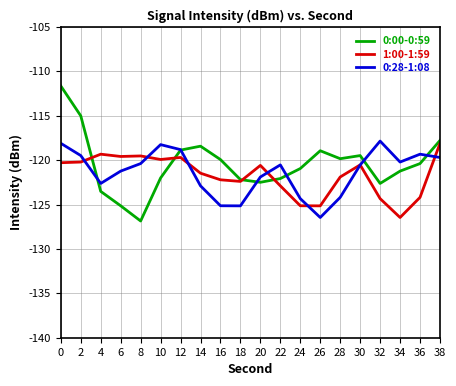

What is the total value across all series at 24?

-370.4